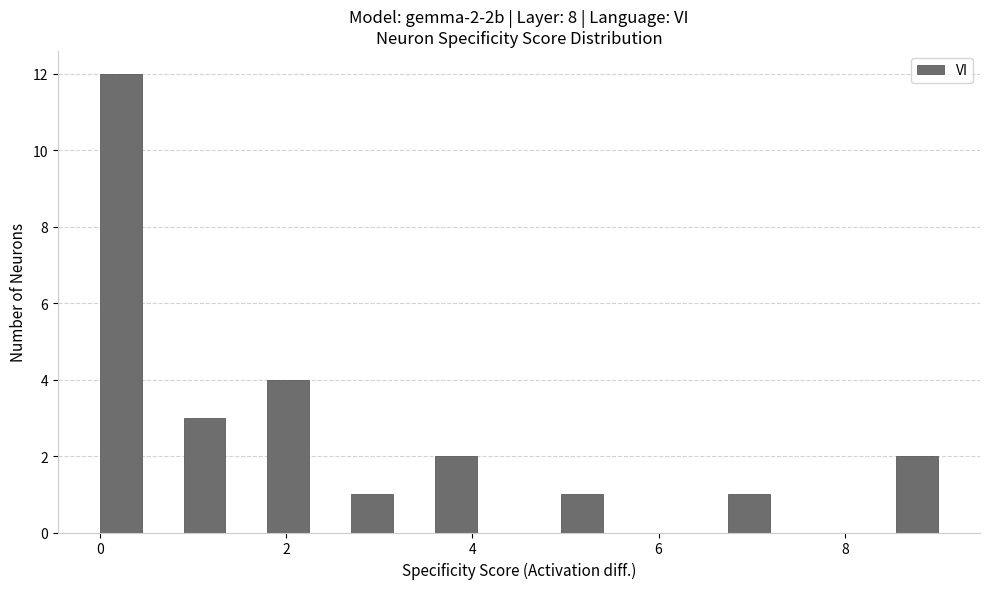

Read against the x-axis, roughly where is the centre of the tallest bar?

0.2